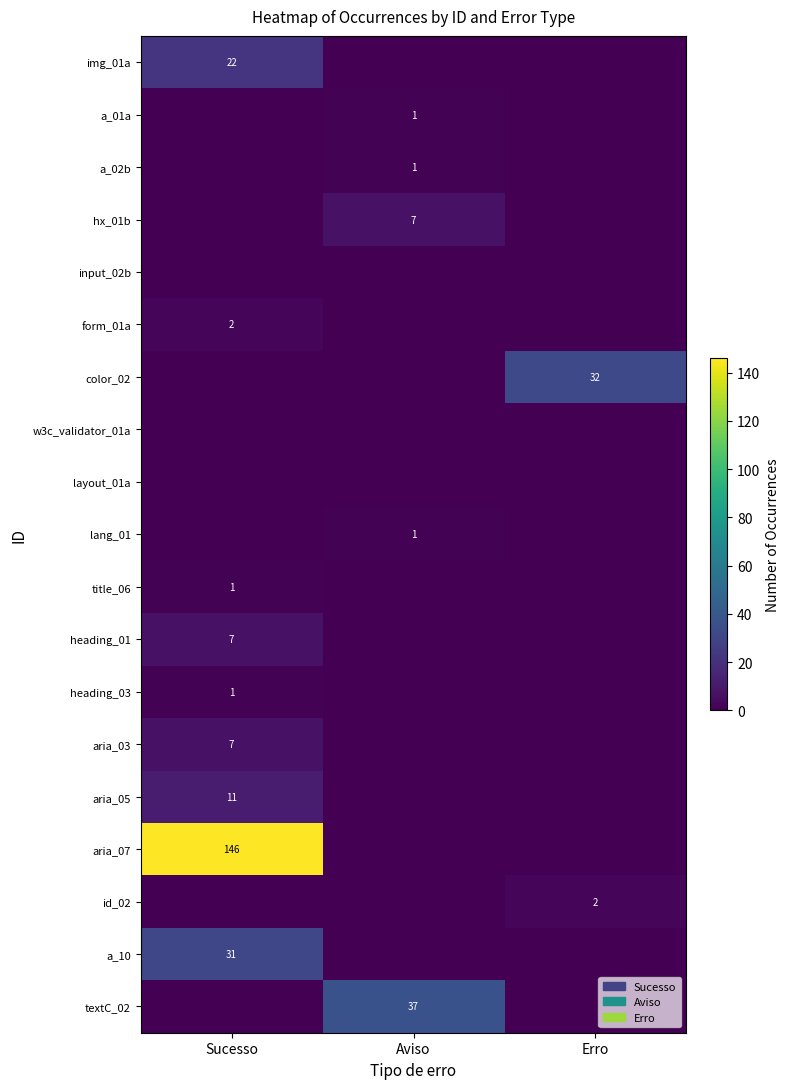

Is it true that heading_01 equals 7 at Sucesso?

True